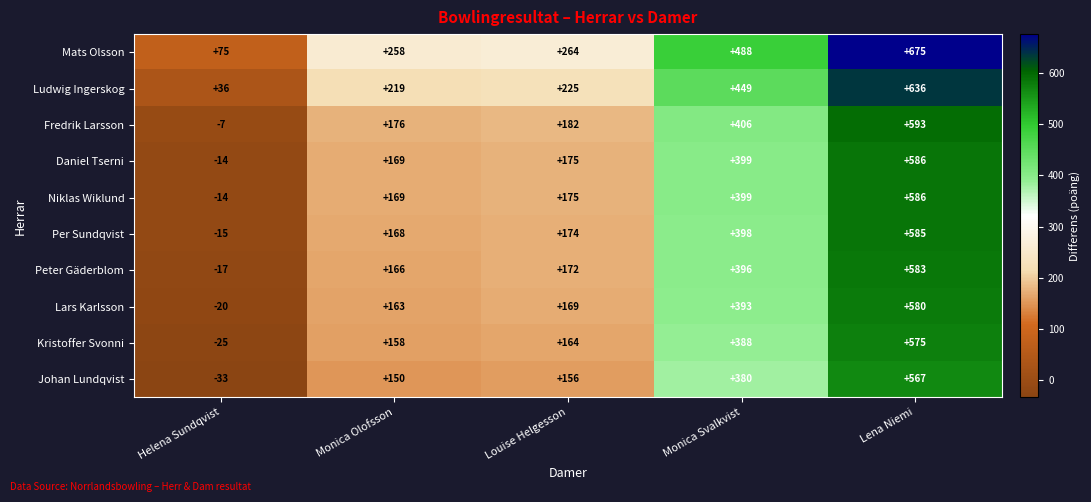

At how many categories does at least one series exceed 84?

4